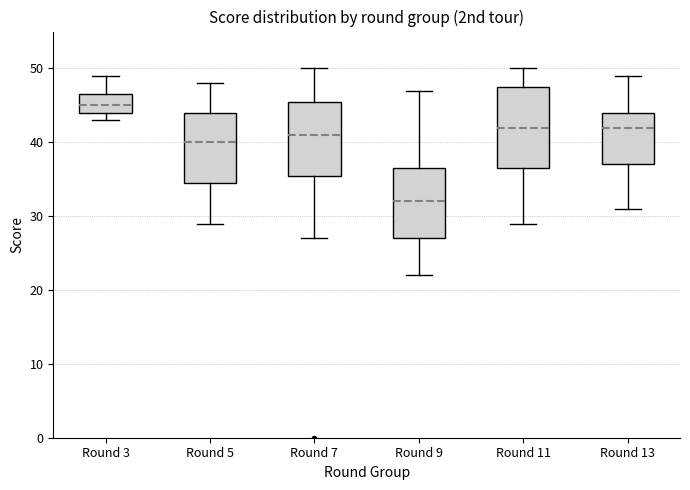

Which box is the tallest, from its lower edge to its upper edge?

Round 11